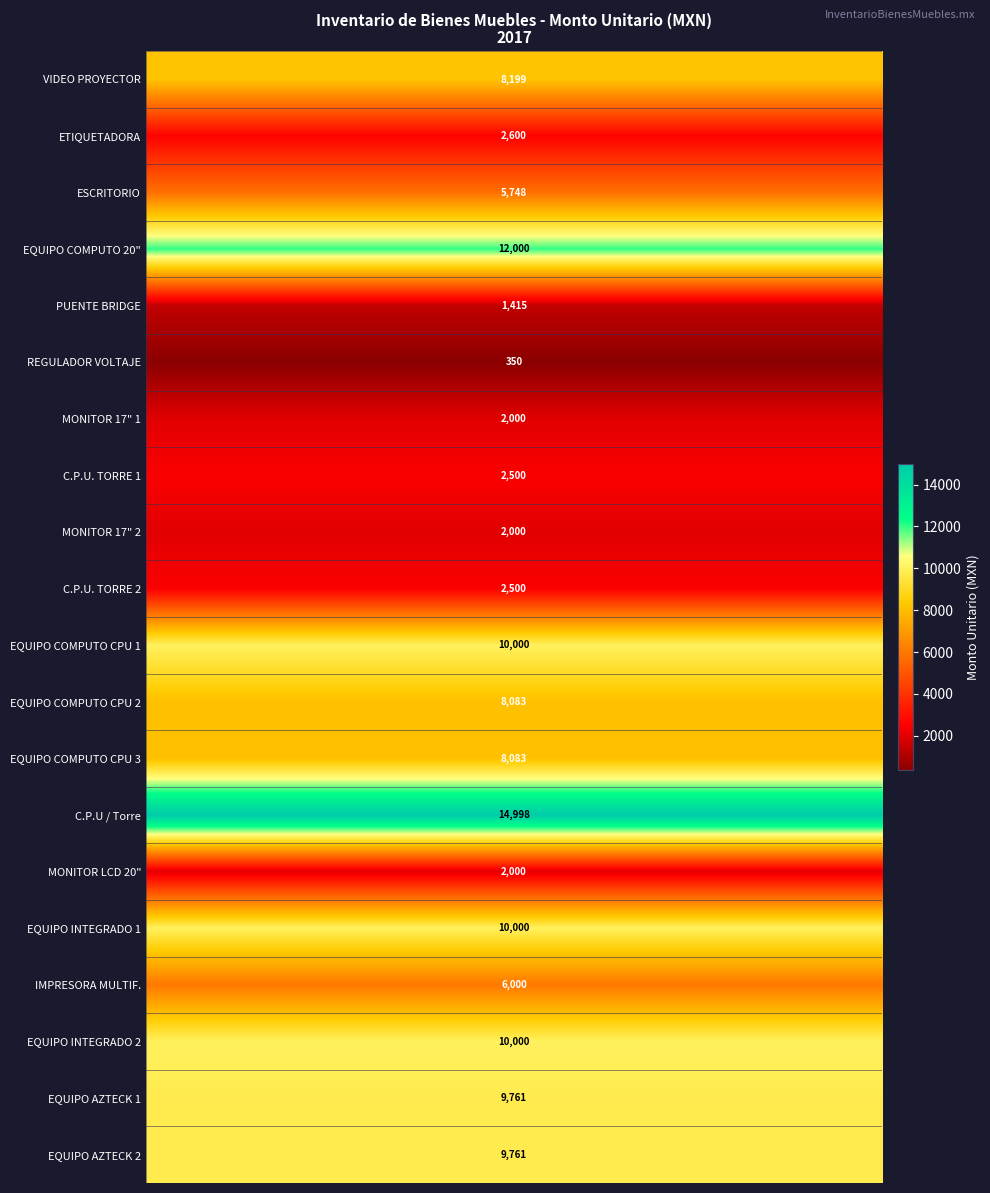

How many values are below 8083?

10